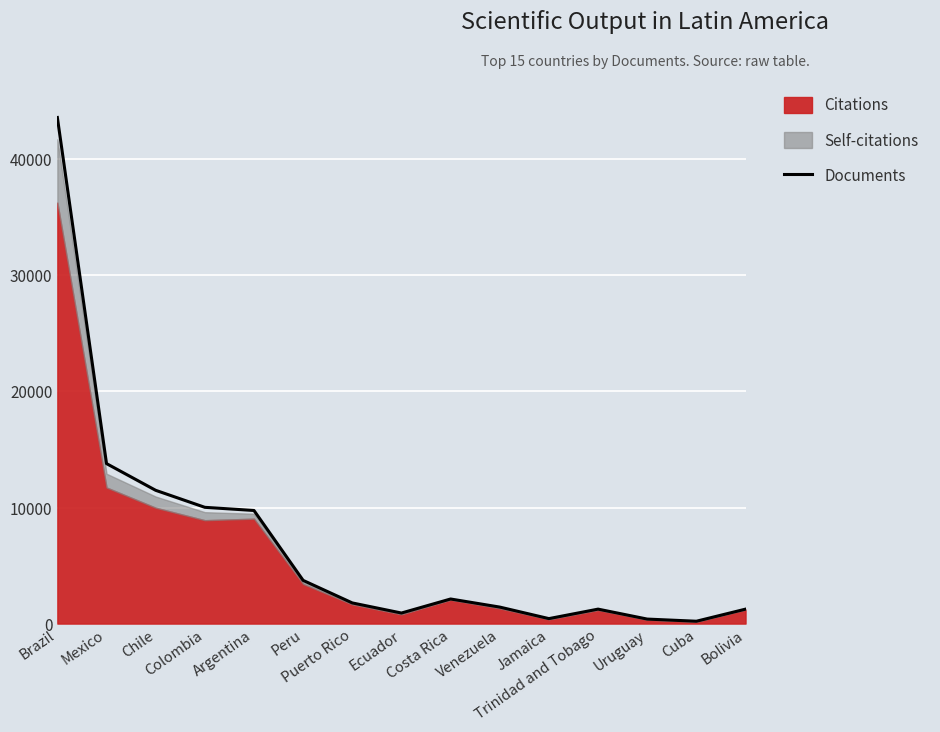

How many values exceed 1779?

7